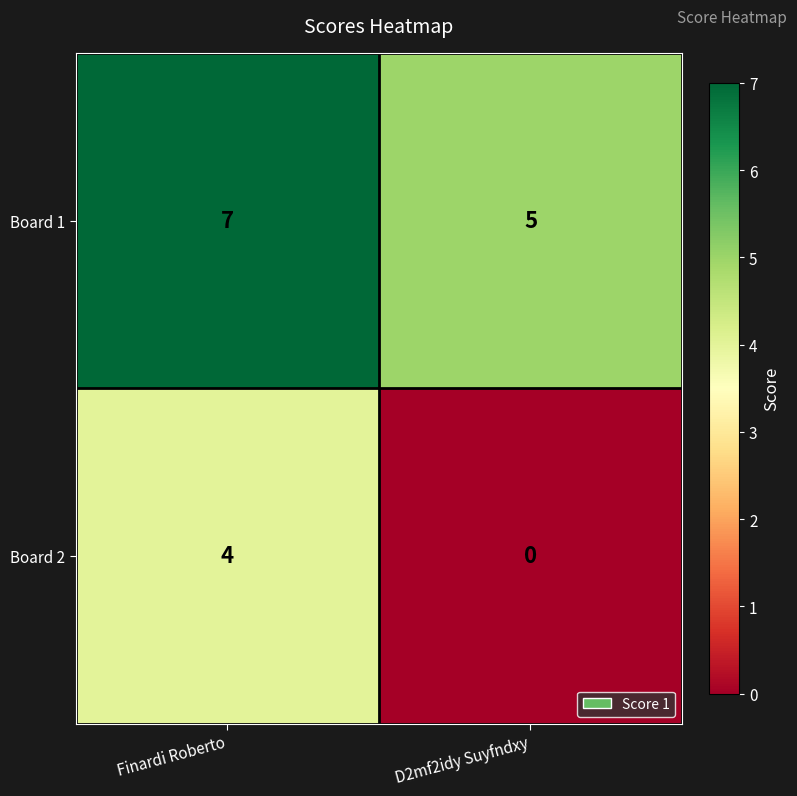

What is the spread (max minus min) of values at Finardi Roberto?

3